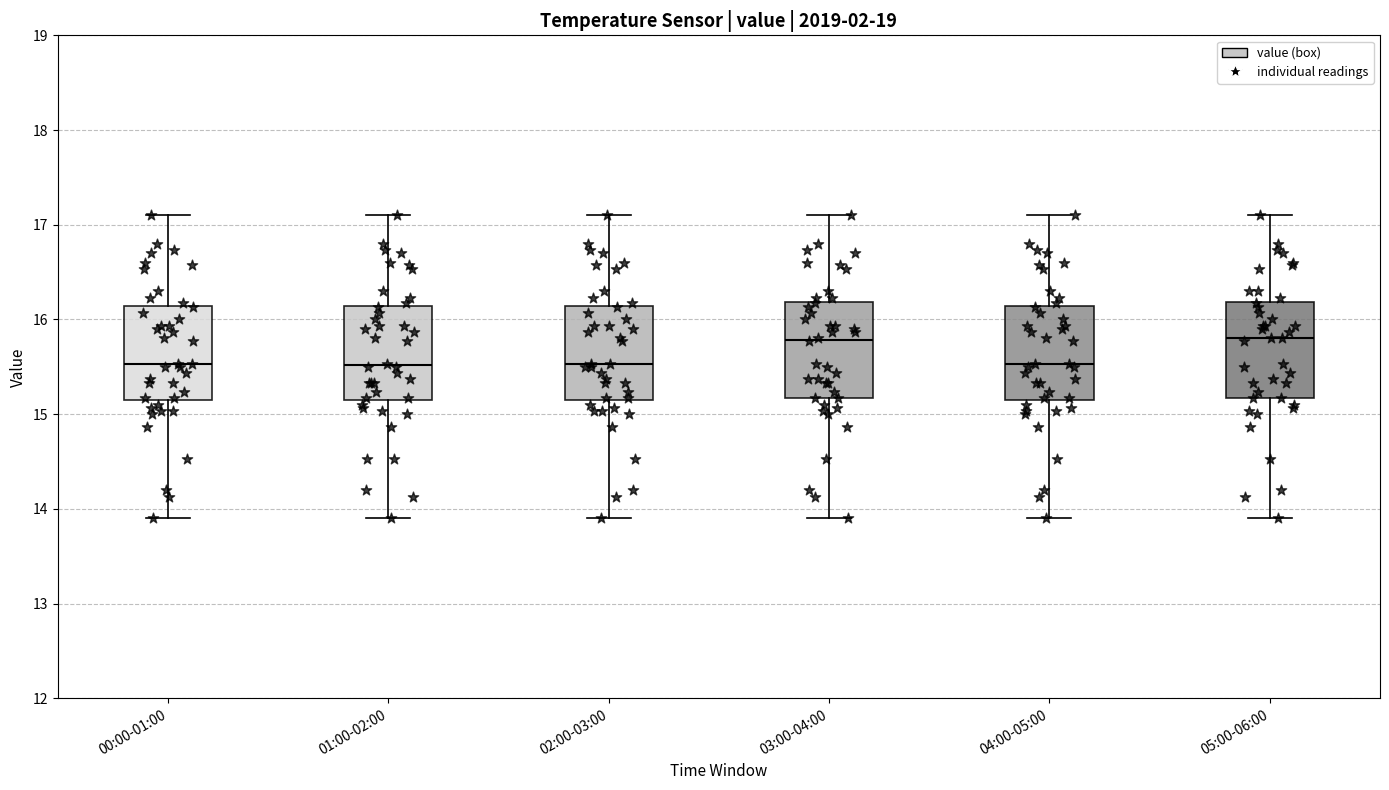

Reading left to right, transcribe this box plot: for each box, give where its median line is, the range the box spans, and where its two whiskers end, as read against the y-axis. The values are not printed on the chart, so give them approximately, as read against the axis.

00:00-01:00: median 15.5, box 15.2 to 16.1, whiskers 13.9 to 17.1
01:00-02:00: median 15.5, box 15.2 to 16.1, whiskers 13.9 to 17.1
02:00-03:00: median 15.5, box 15.2 to 16.1, whiskers 13.9 to 17.1
03:00-04:00: median 15.8, box 15.2 to 16.2, whiskers 13.9 to 17.1
04:00-05:00: median 15.5, box 15.2 to 16.1, whiskers 13.9 to 17.1
05:00-06:00: median 15.8, box 15.2 to 16.2, whiskers 13.9 to 17.1